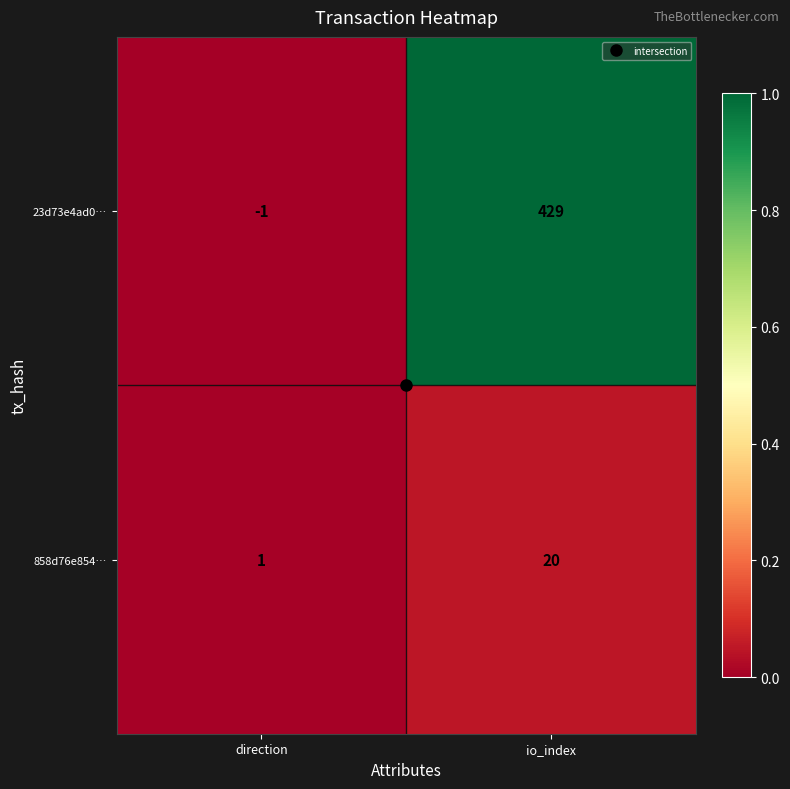

At which category is the sum across all series the highest?

io_index